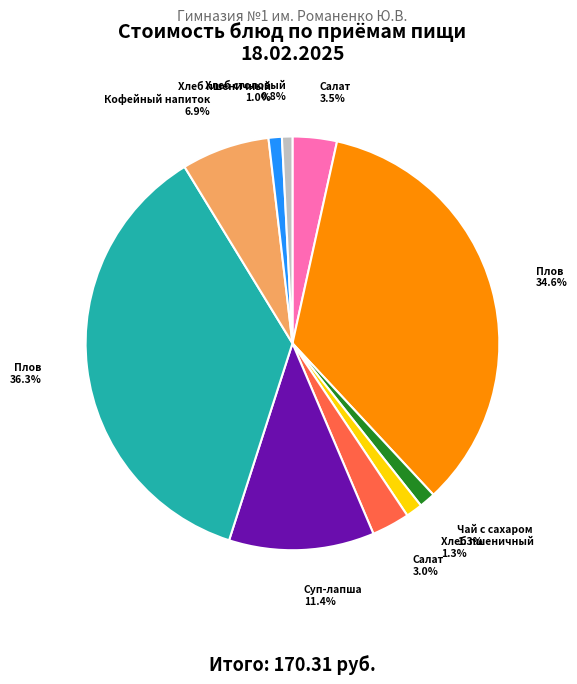

How many segments does this pie chart have?

10